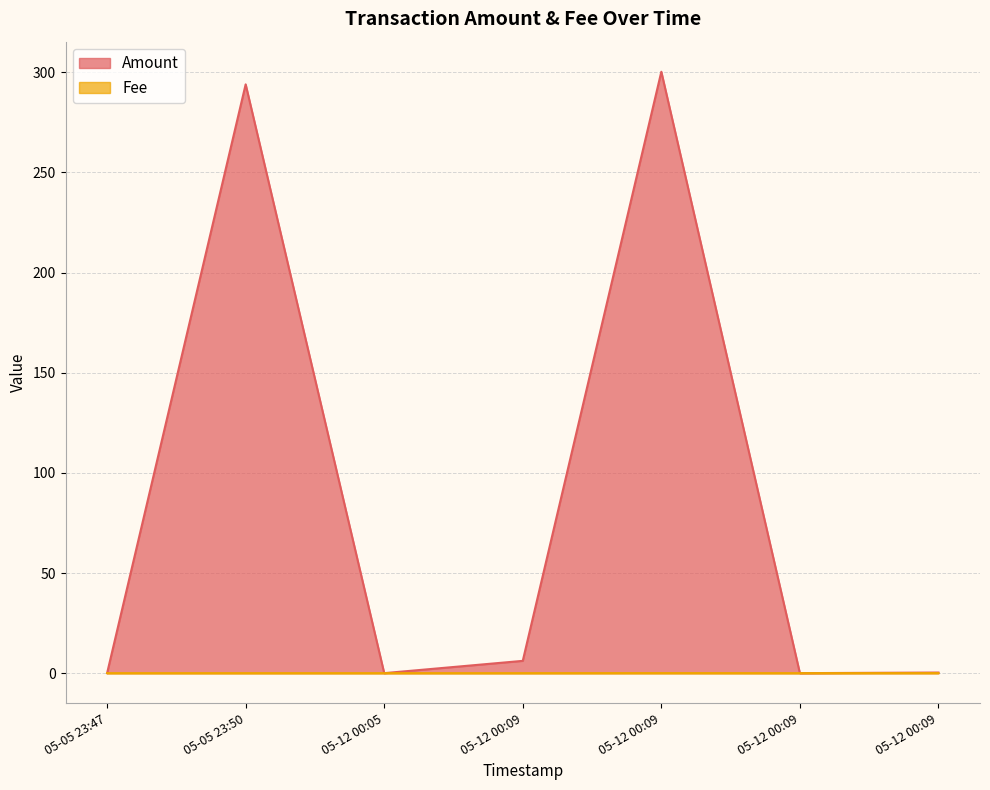

Which series has the largest range (max minus min)?

Amount